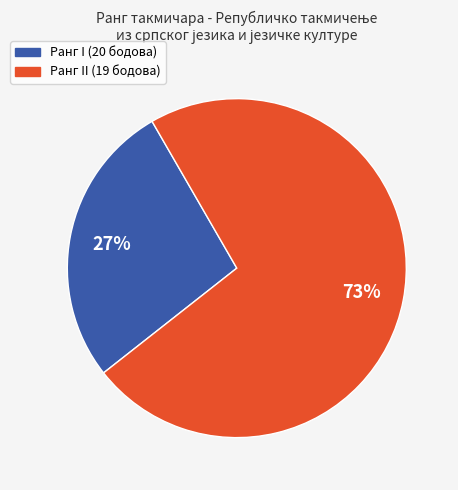

To the nearest percent, what is the average slice percentage?

50%